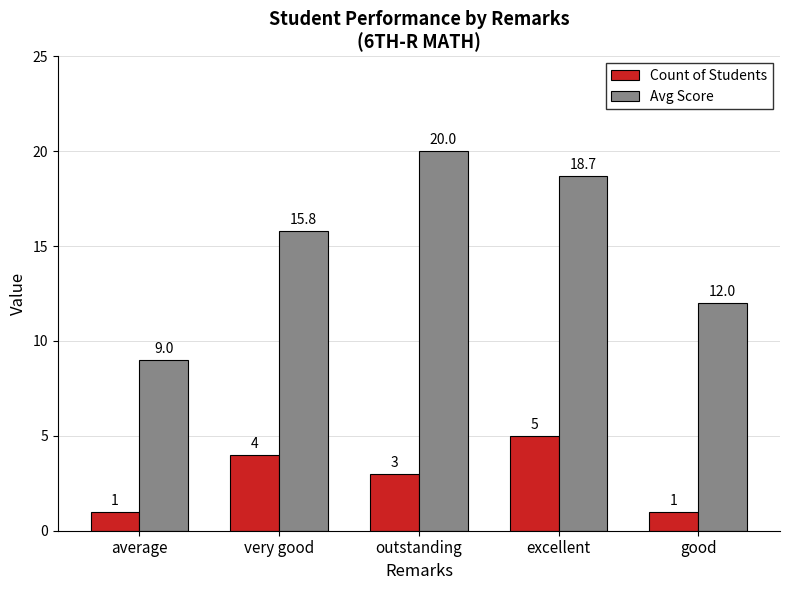

The value of Avg Score at average is 14.3. True or false?

False